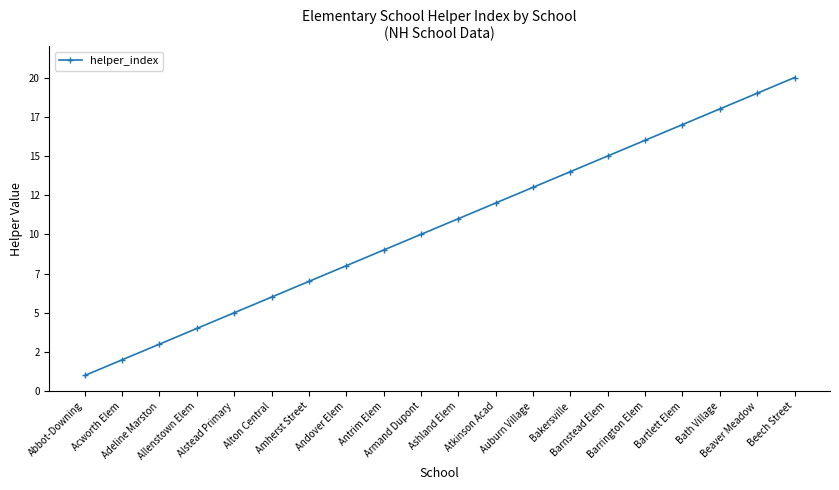

List the labels in order of value, smallest first.

Abbot-Downing, Acworth Elem, Adeline Marston, Allenstown Elem, Alstead Primary, Alton Central, Amherst Street, Andover Elem, Antrim Elem, Armand Dupont, Ashland Elem, Atkinson Acad, Auburn Village, Bakersville, Barnstead Elem, Barrington Elem, Bartlett Elem, Bath Village, Beaver Meadow, Beech Street